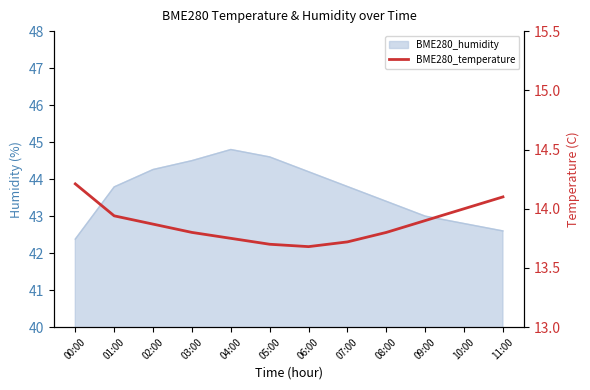

What is the average value?

13.9